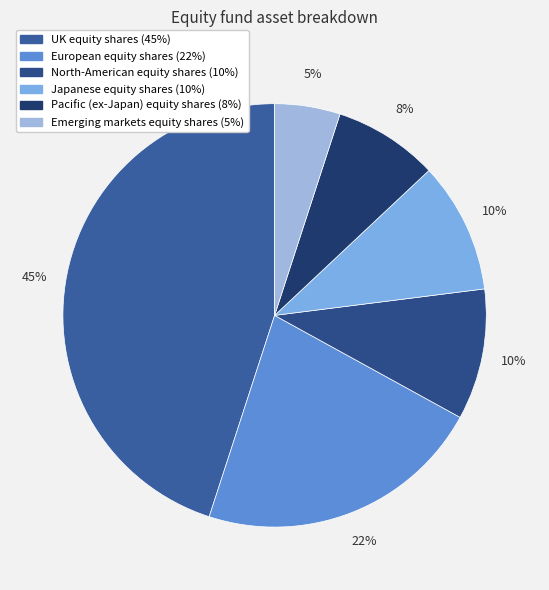

Rank the categories by value from highest to lowest.

UK equity shares (45%), European equity shares (22%), North-American equity shares (10%), Japanese equity shares (10%), Pacific (ex-Japan) equity shares (8%), Emerging markets equity shares (5%)